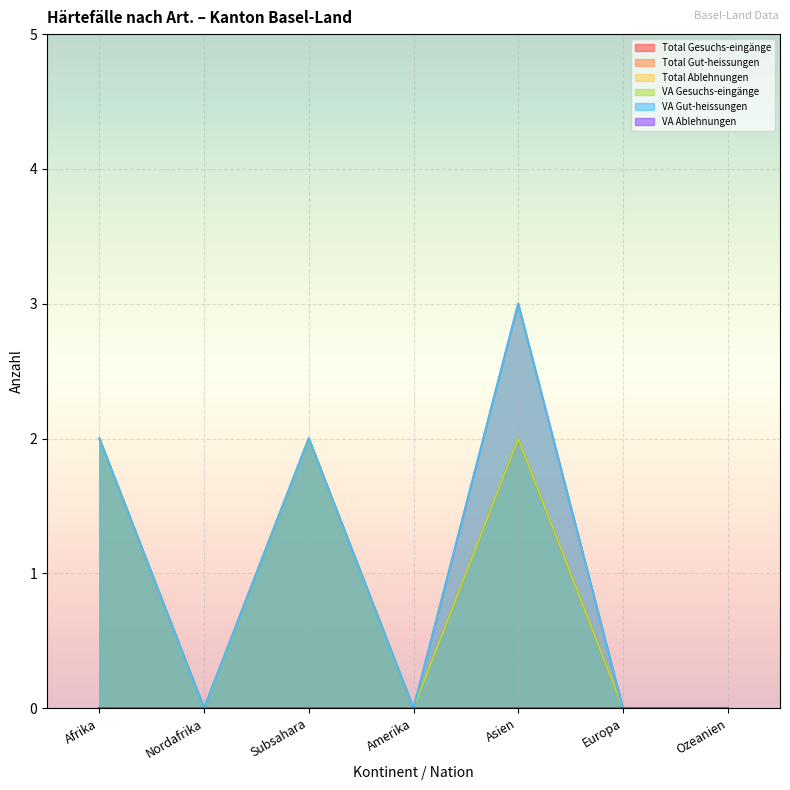

How many interior local valleys does the VA Gesuchs-eingänge series have?

2